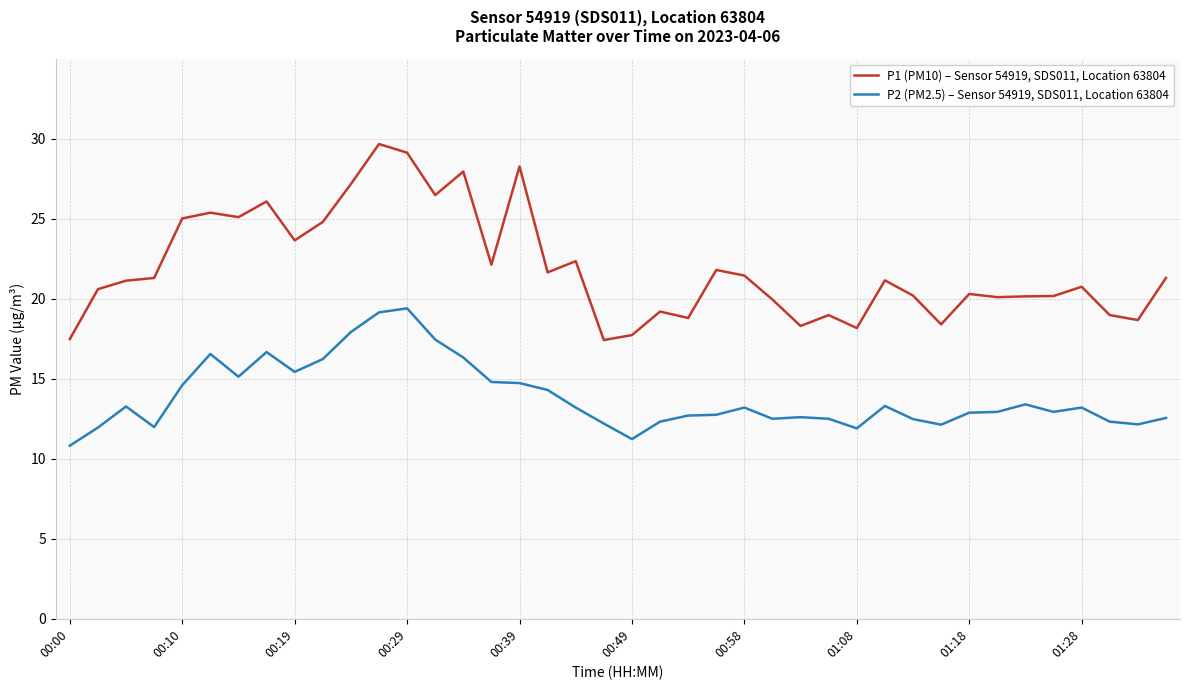

Rank the series by their average value, from highest to lowest.

P1 (PM10) – Sensor 54919, SDS011, Location 63804, P2 (PM2.5) – Sensor 54919, SDS011, Location 63804